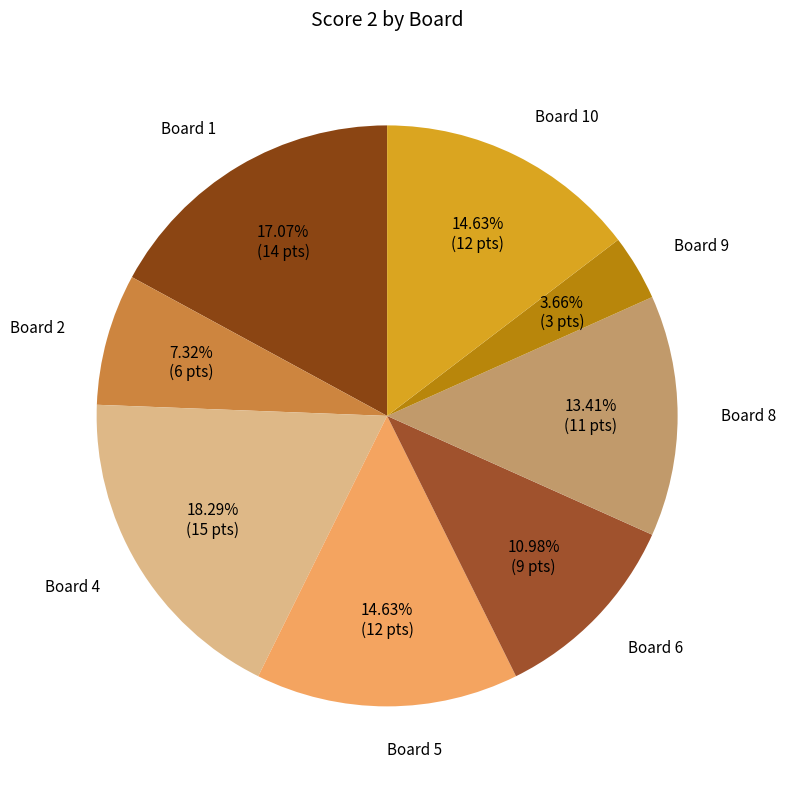

What percentage is NOT represented by Board 2?

92.7%